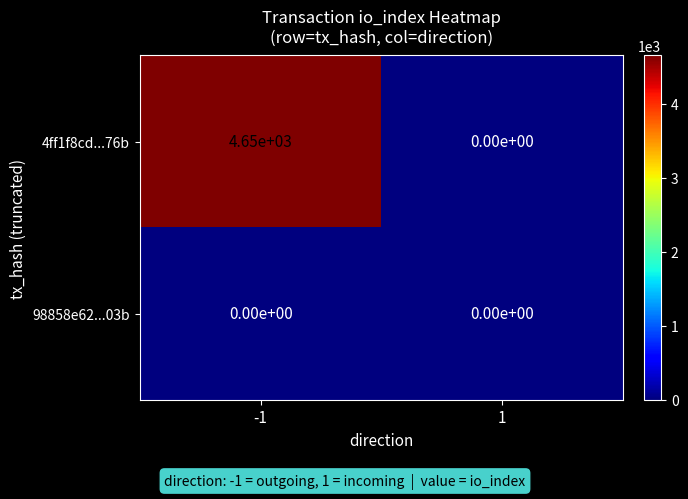

Reading left to right, list all the values displayed in this chart.

4ff1f8cd...76b: 4650	0
98858e62...03b: 0	0